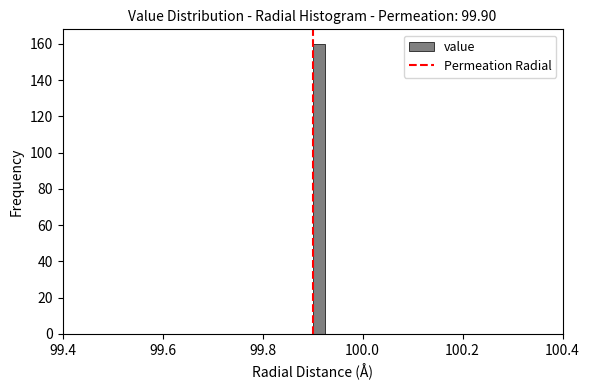

Around what value on the x-axis is the tallest bar? Give the approximate position of its centre, as read against the axis.

99.92